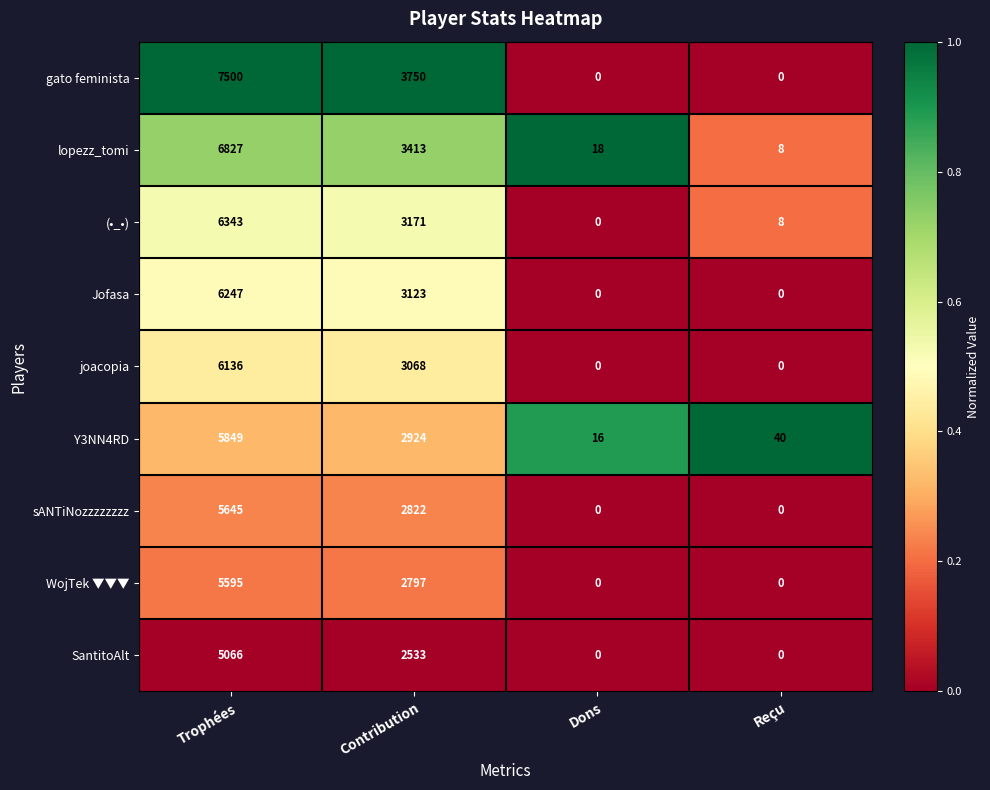

What is the difference between the highest and lowest values at Contribution?

1217